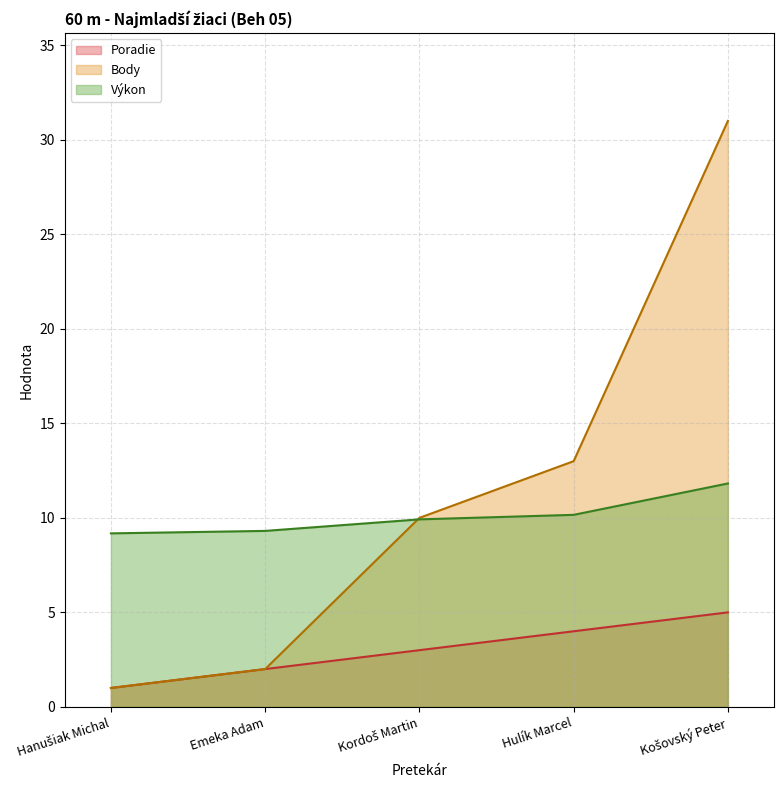

What position from the left is Hulík Marcel?

4